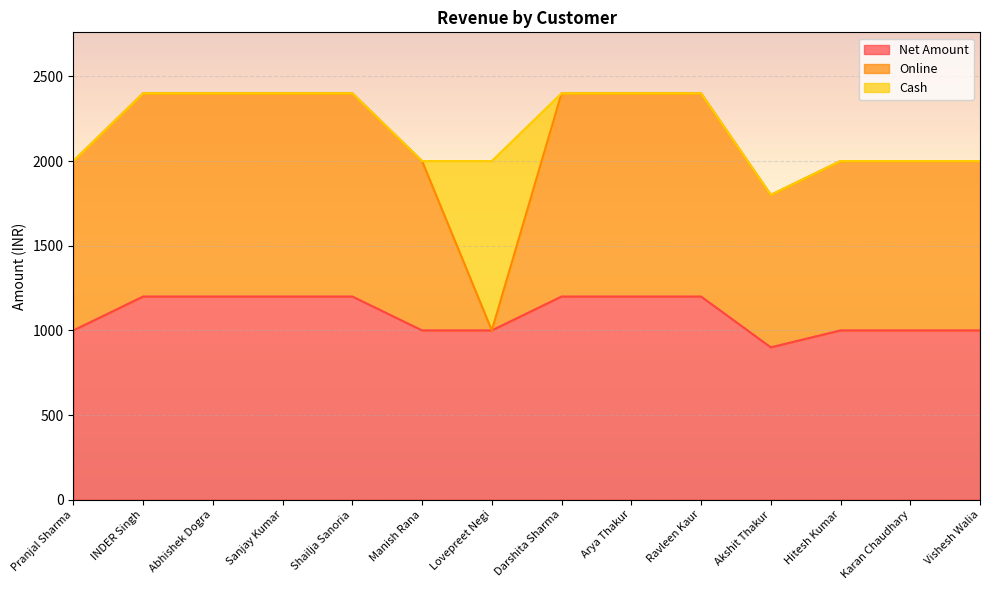

Which series changed the most between Hitesh Kumar and Vishesh Walia?

Net Amount